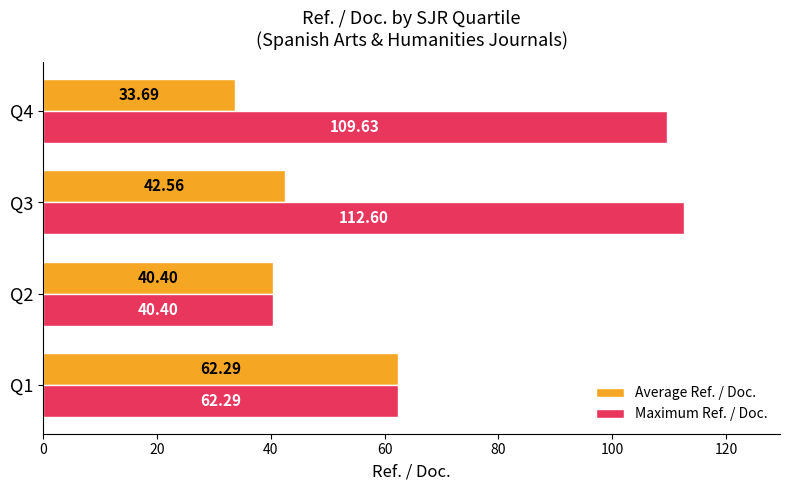

Which category has the highest value across all series?

Q3